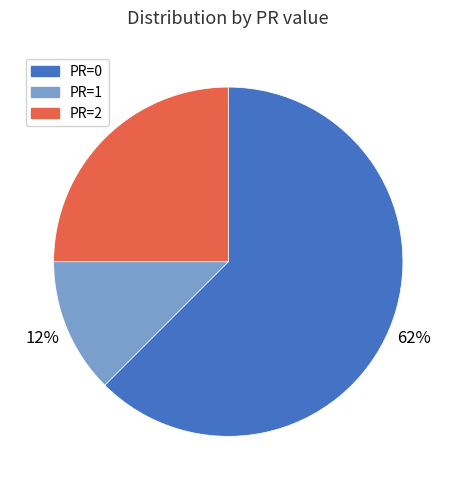

Is there a majority slice in this chart?

Yes